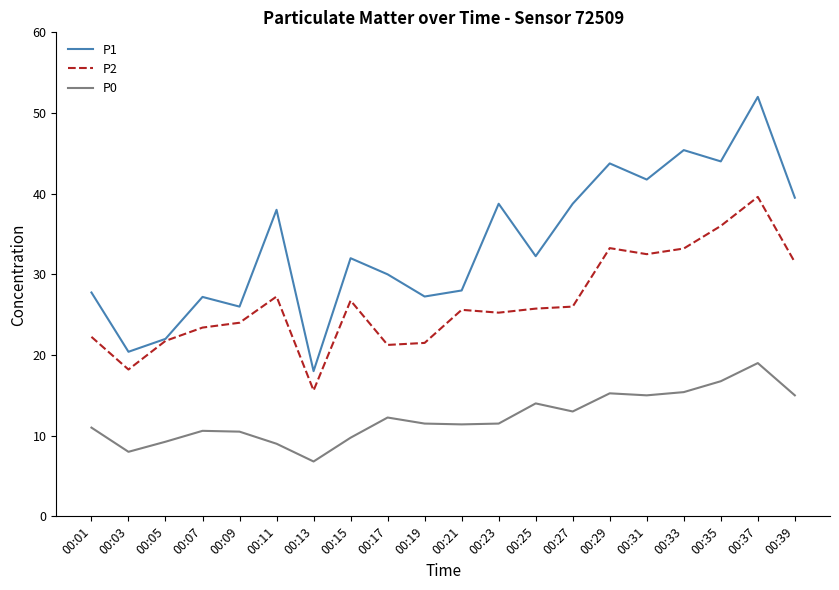

Rank the series by their average value, from highest to lowest.

P1, P2, P0